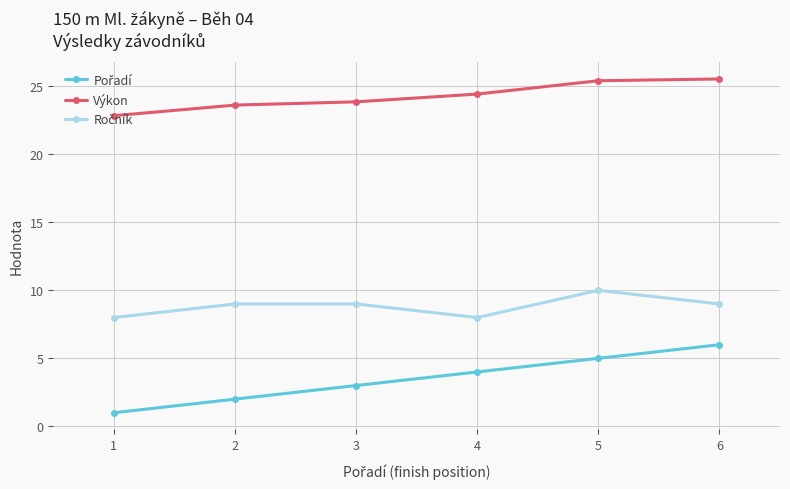

What is the sum of all Výkon values?

145.7